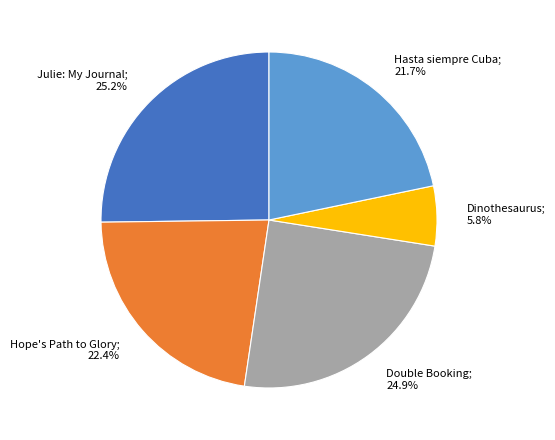

Does any single category account for the majority?

No